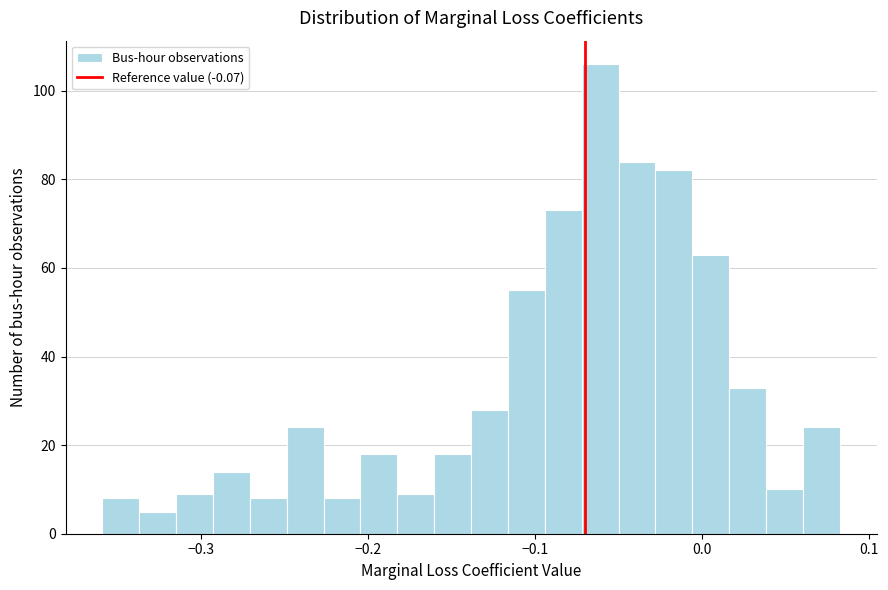

Around what value on the x-axis is the tallest bar? Give the approximate position of its centre, as read against the axis.

-0.06